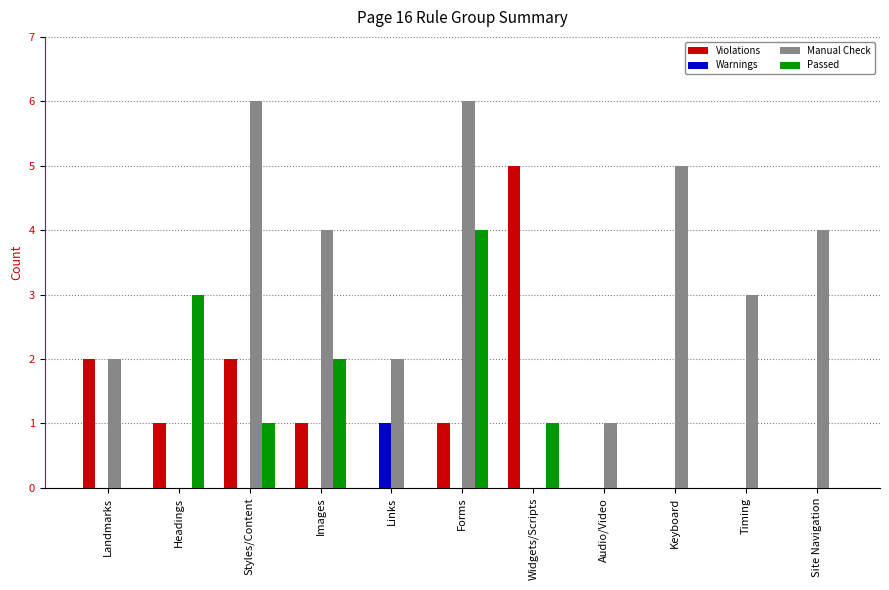

True or false: Warnings has a value of -1 at Images.

False